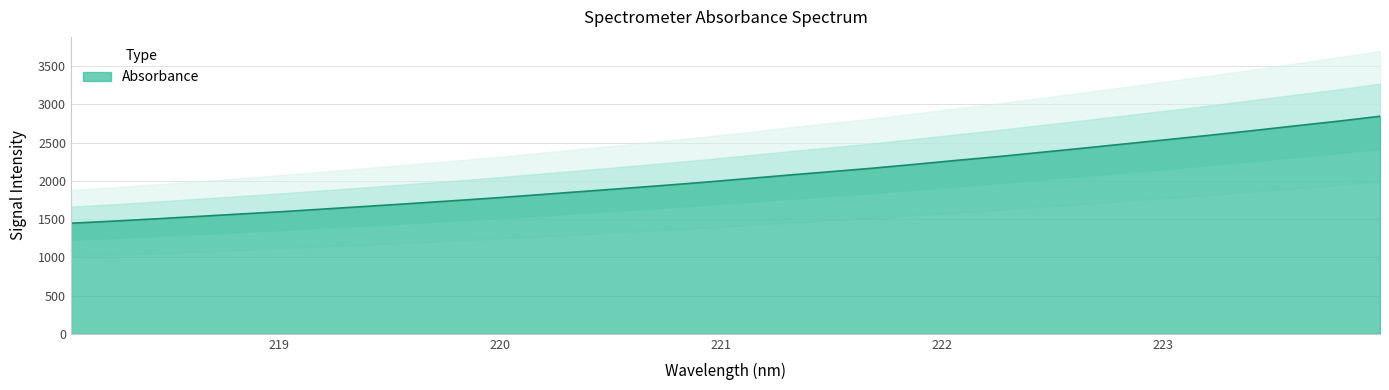

True or false: the data shows 3397.5 at 18.

False